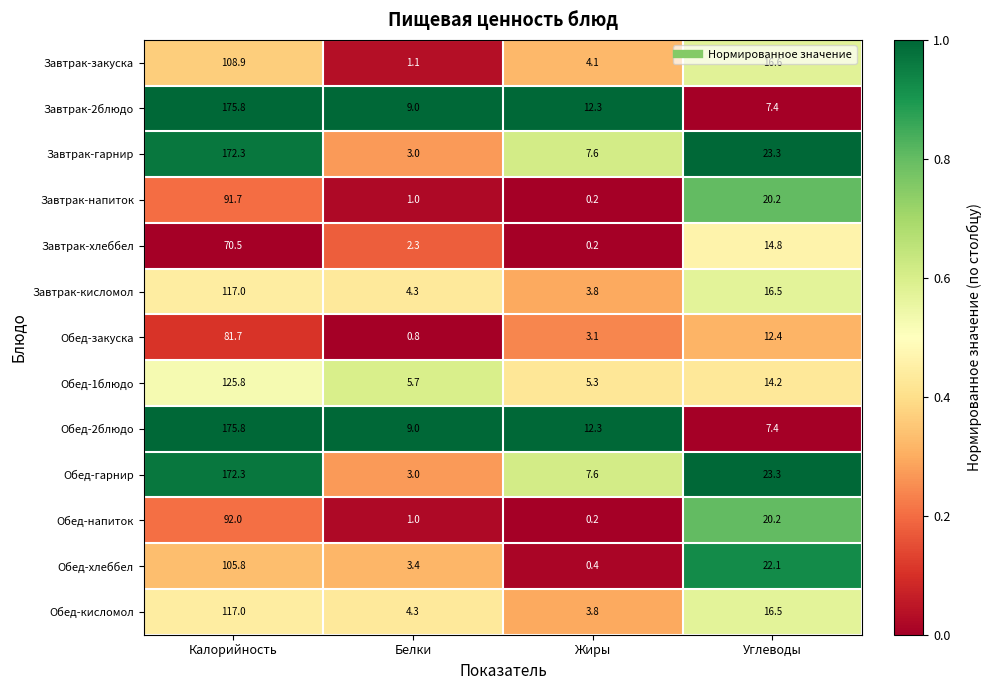

Count the number of categories in the chart.

4